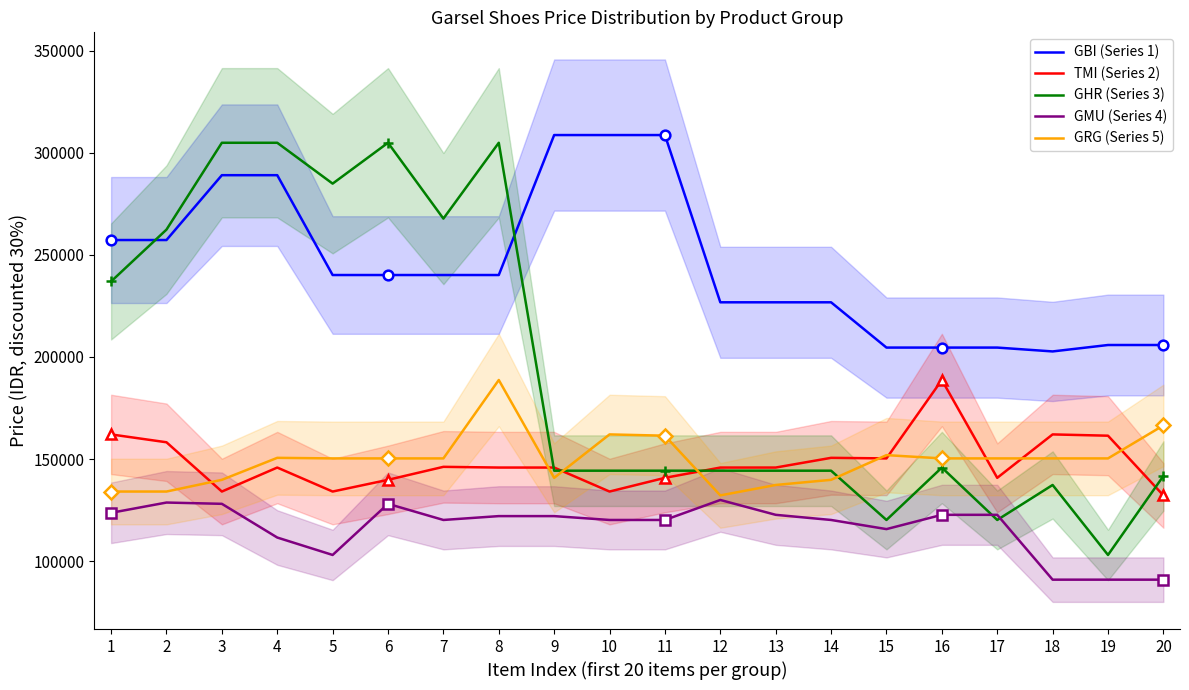

What is the value of the GRG (Series 5) point at the 5th from the left?

150290.0